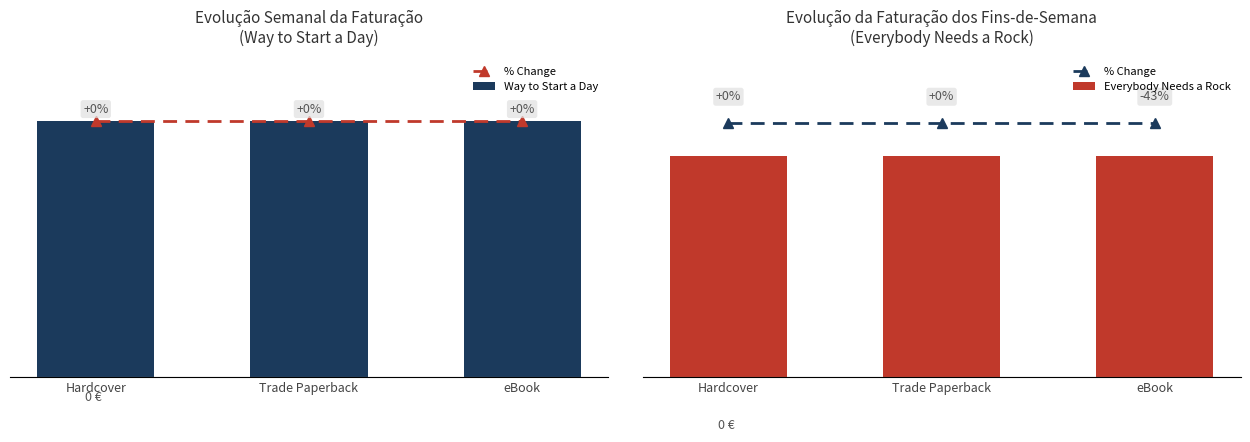

What is the approximate value of % Change at Hardcover?

7291.0